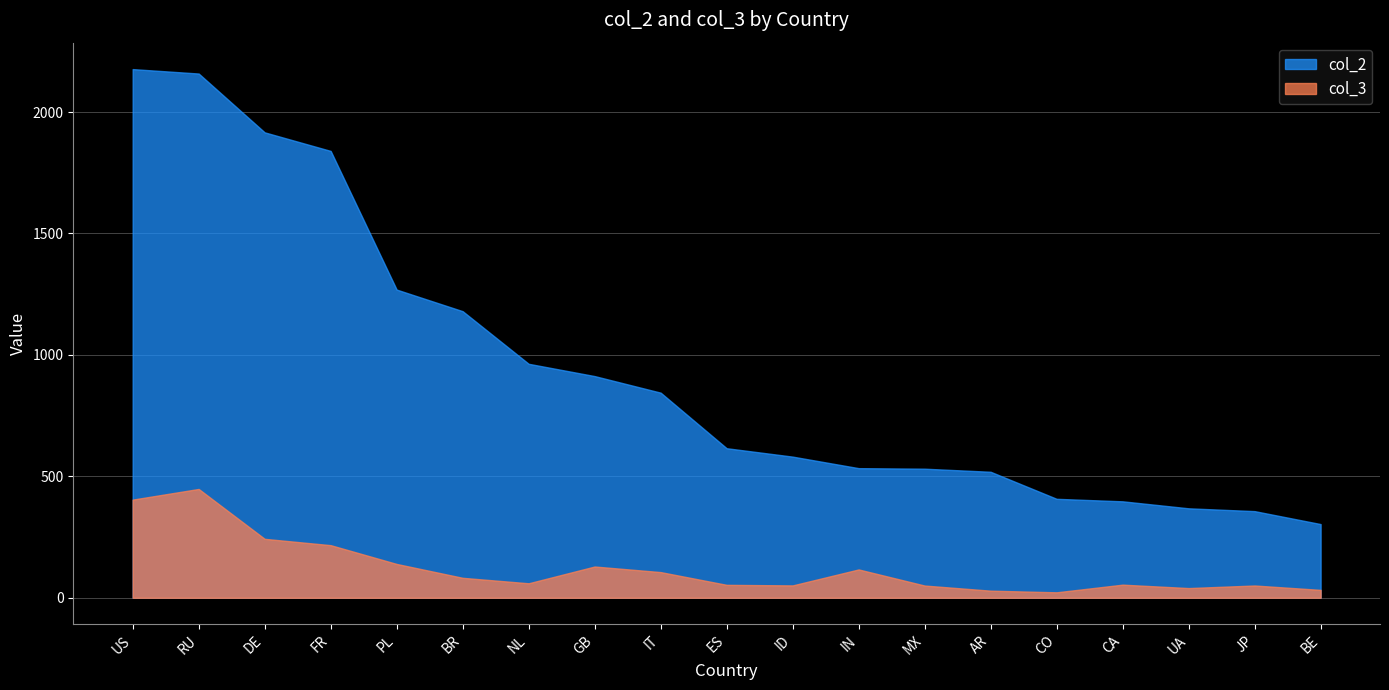

What is the minimum value shown in the chart?

22.5